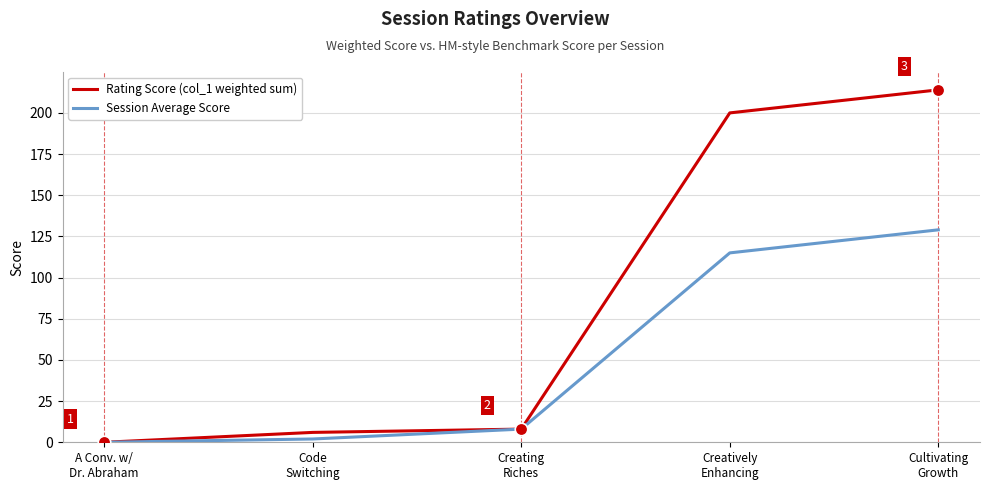

True or false: Rating Score (col_1 weighted sum) has more than 1 points higher than both neighbors.

False